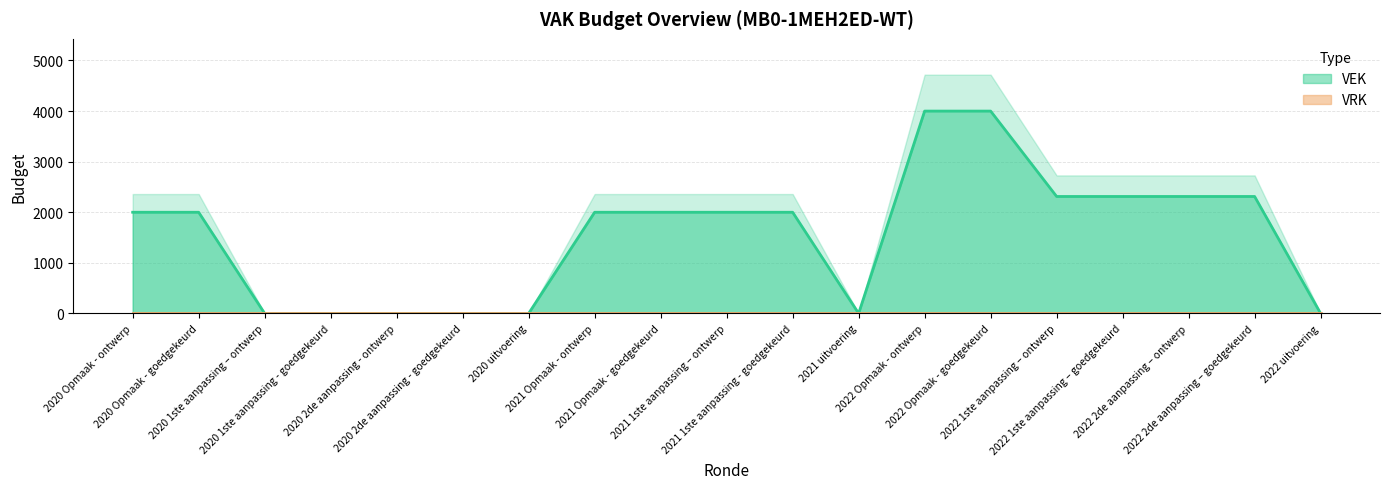

What is the label of the 6th point from the right?

2022 Opmaak - goedgekeurd